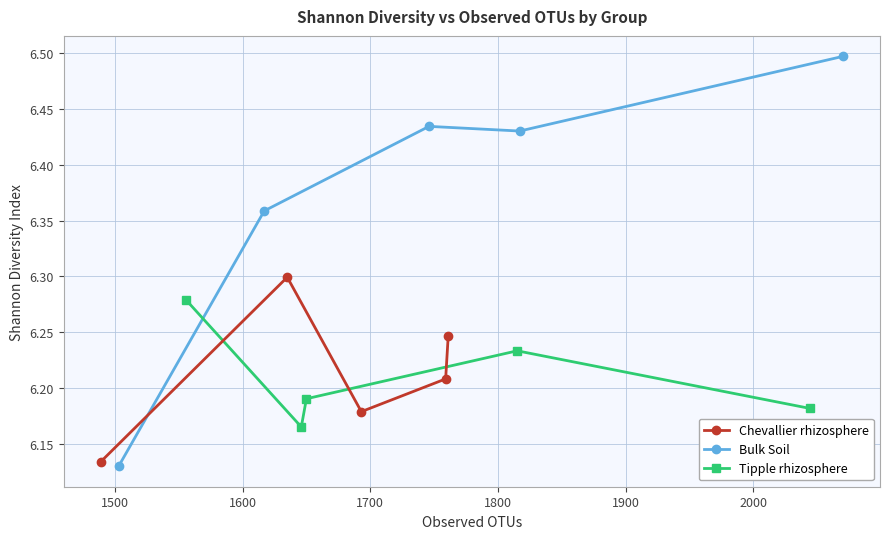

At how many categories does at least one series exceed 6?

5